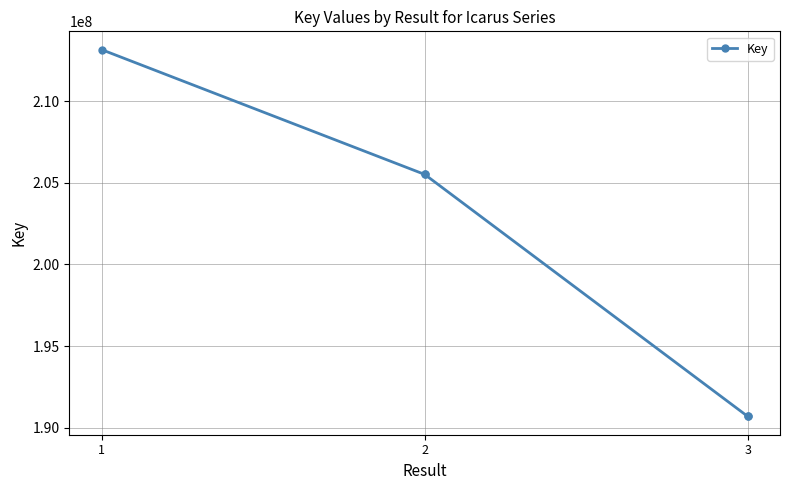

Does the chart display data point markers on the line(s)?

Yes